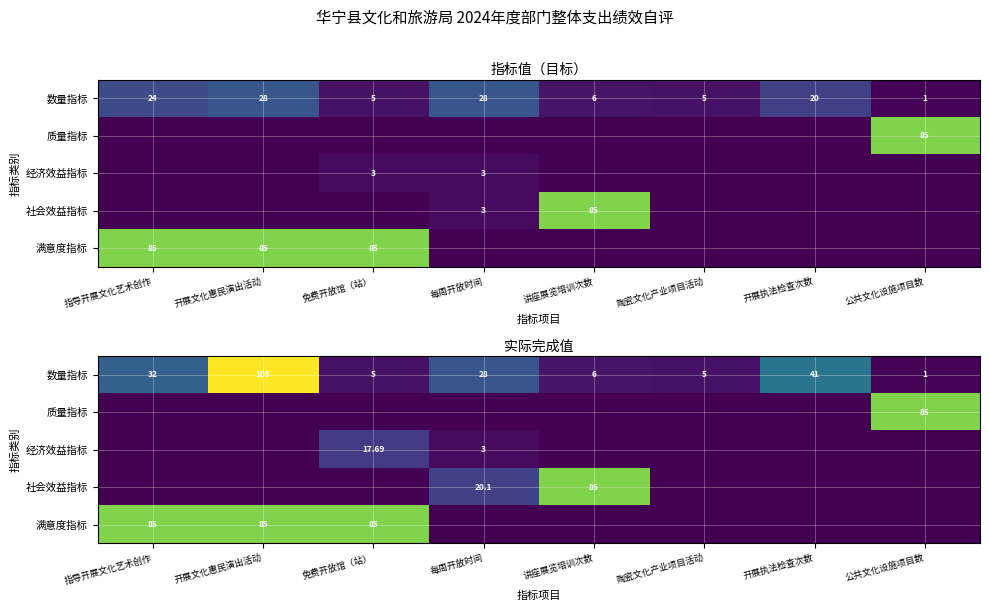

How many values in the 社会效益指标 series exceed 0?

2